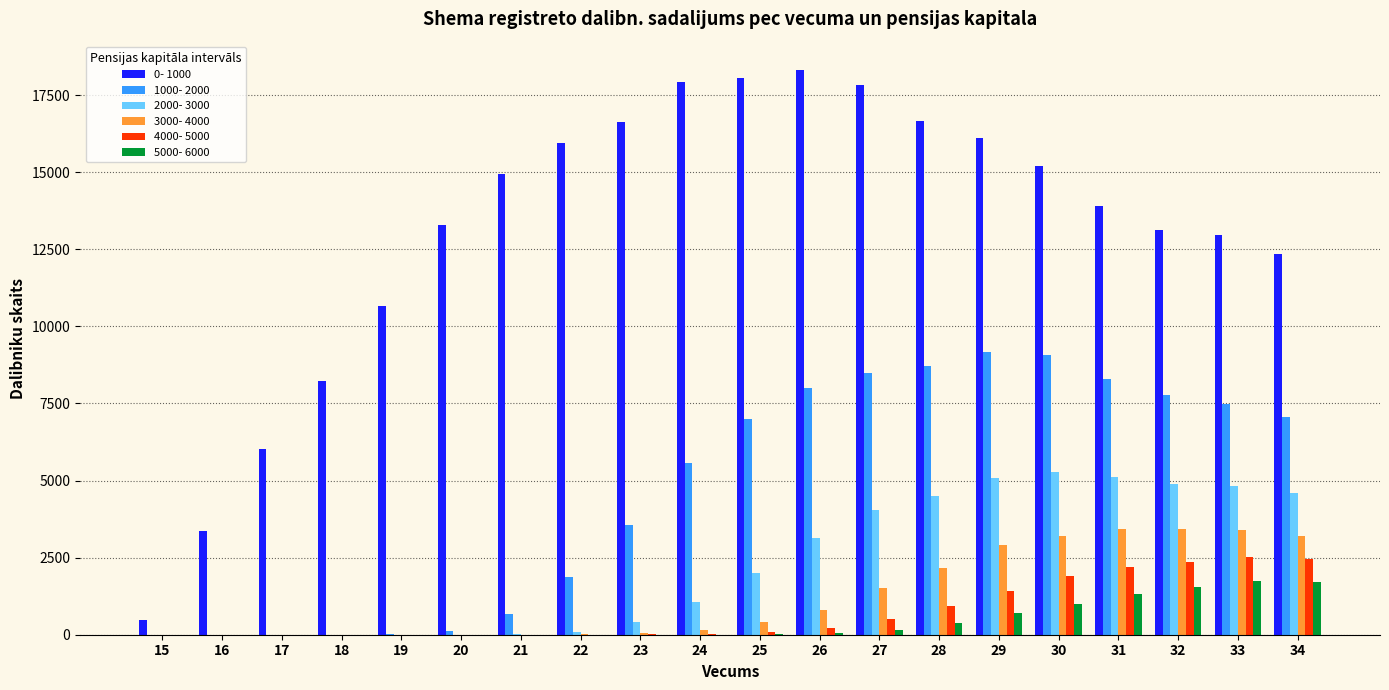

Which series has the largest total across all categories?

0- 1000